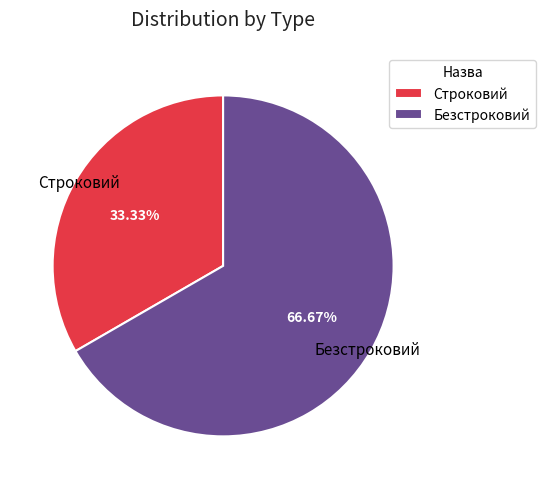

To the nearest percent, what portion does Безстроковий represent?

67%